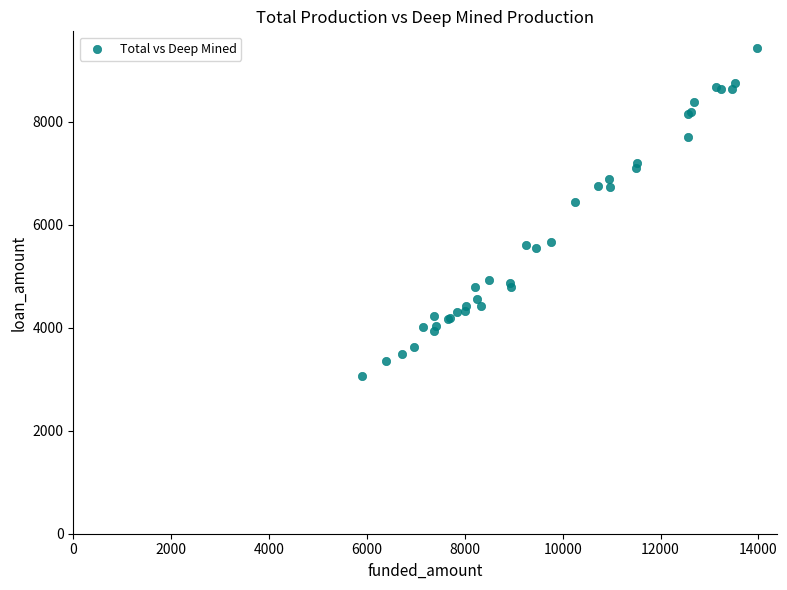

What Y value in the scatter plot is closest to 6257?

6451